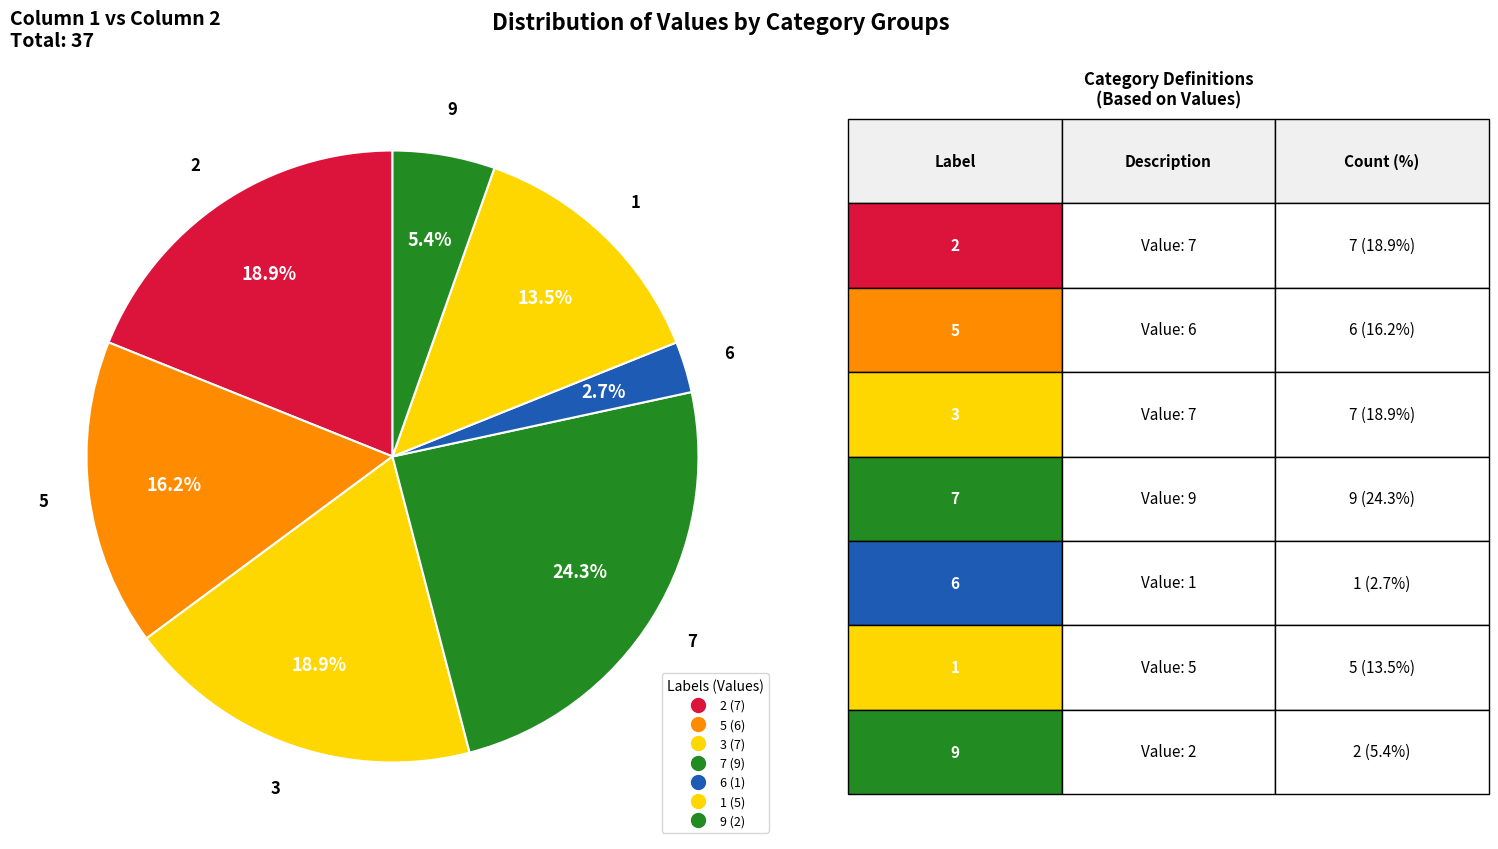

How many slices are in this pie chart?

7